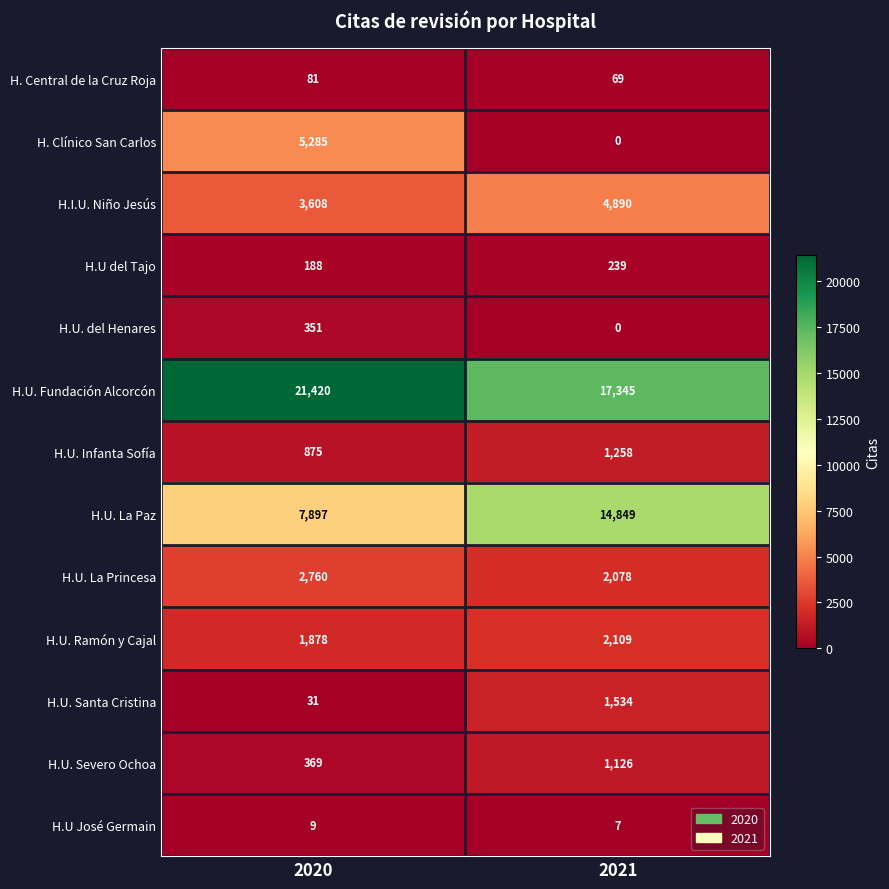

How many series are shown in this chart?

13